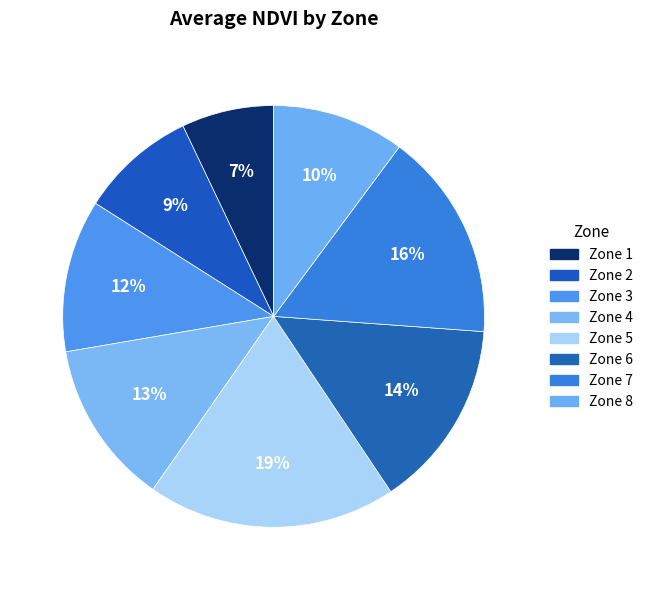

To the nearest percent, what percentage of the pie is Zone 4?

13%